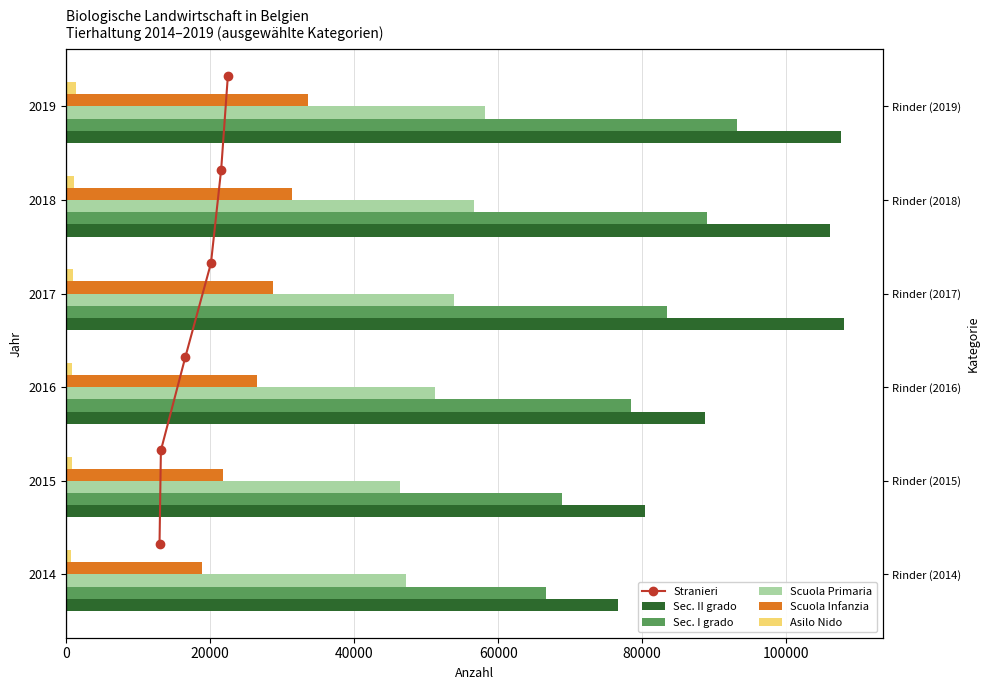

What is the highest value of the Asilo Nido series?

1418.0